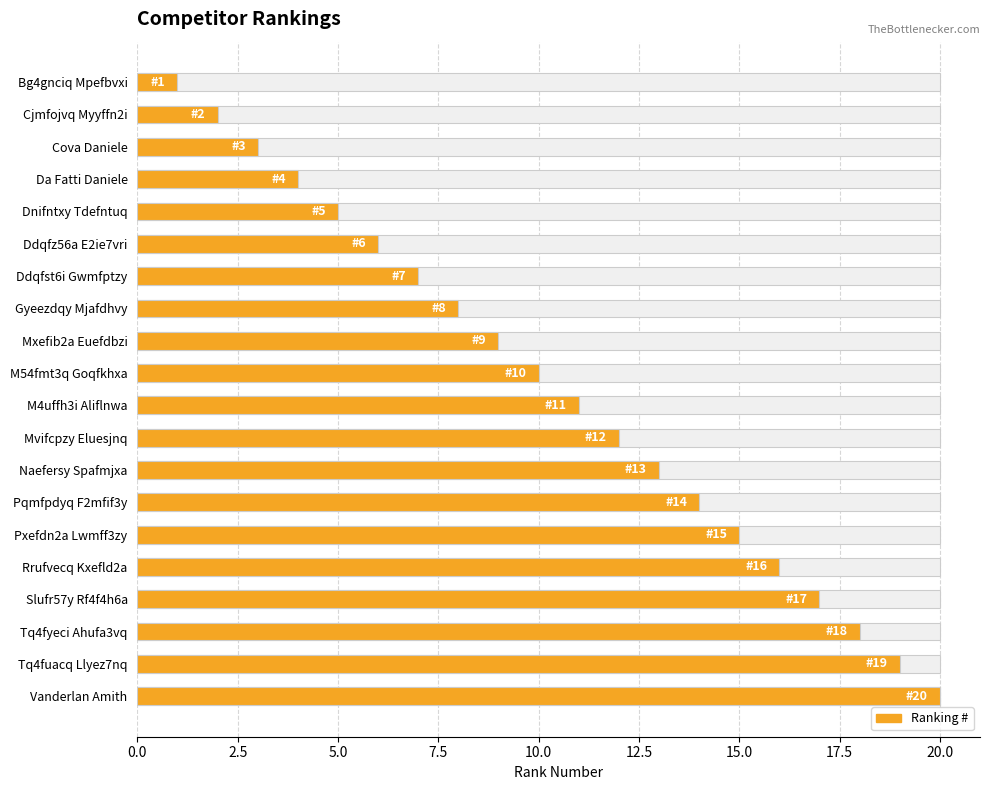

What is the label of the 7th bar from the right?

Pqmfpdyq F2mfif3y